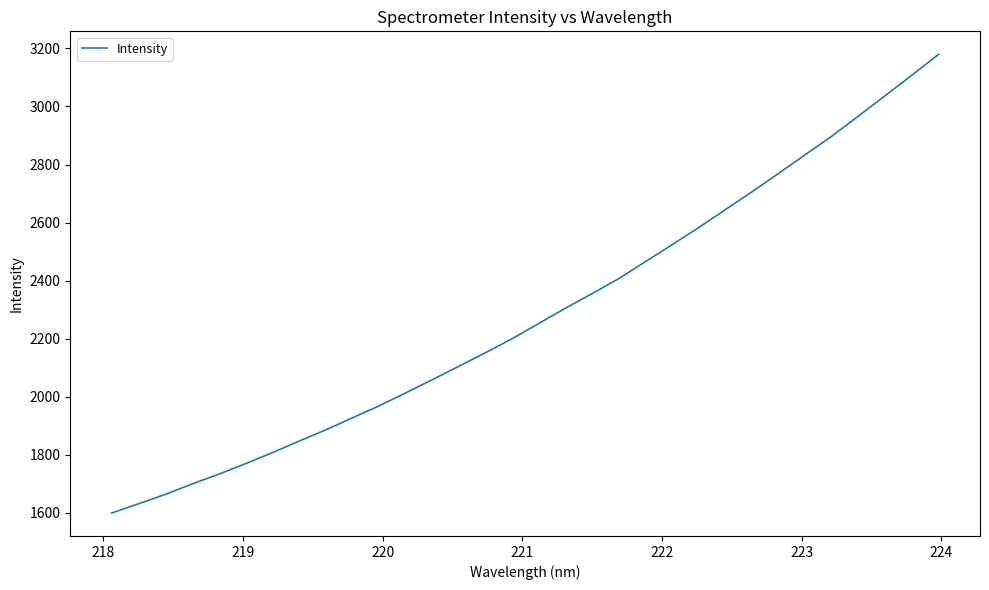

What is the smallest value displayed?

1599.5